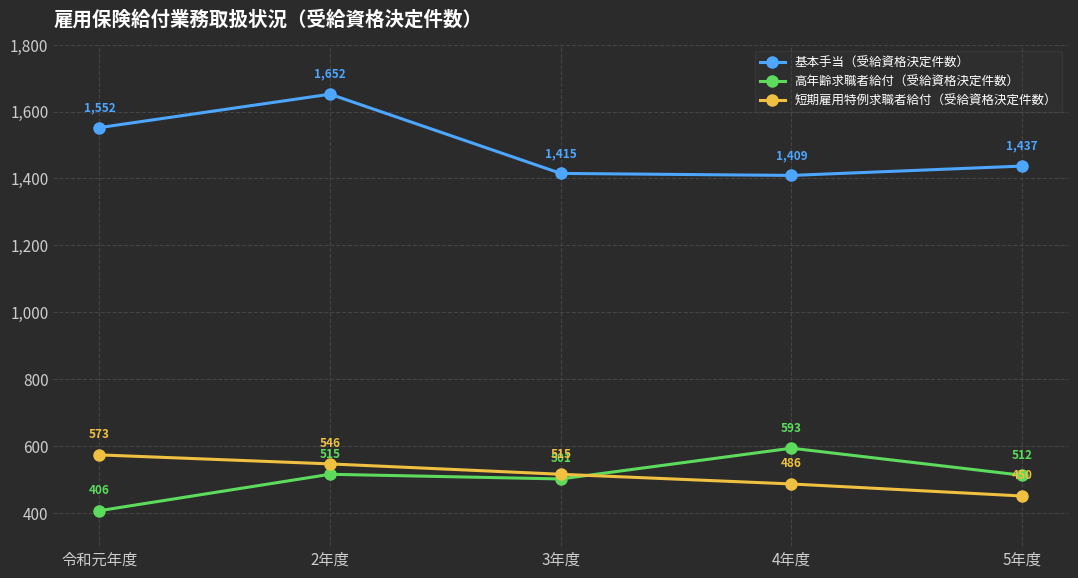

Which series has the largest range (max minus min)?

基本手当（受給資格決定件数）